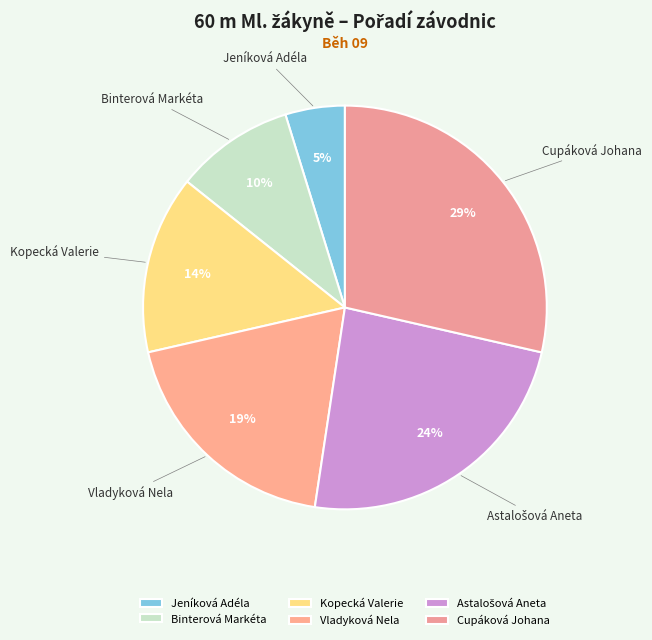

How many segments does this pie chart have?

6